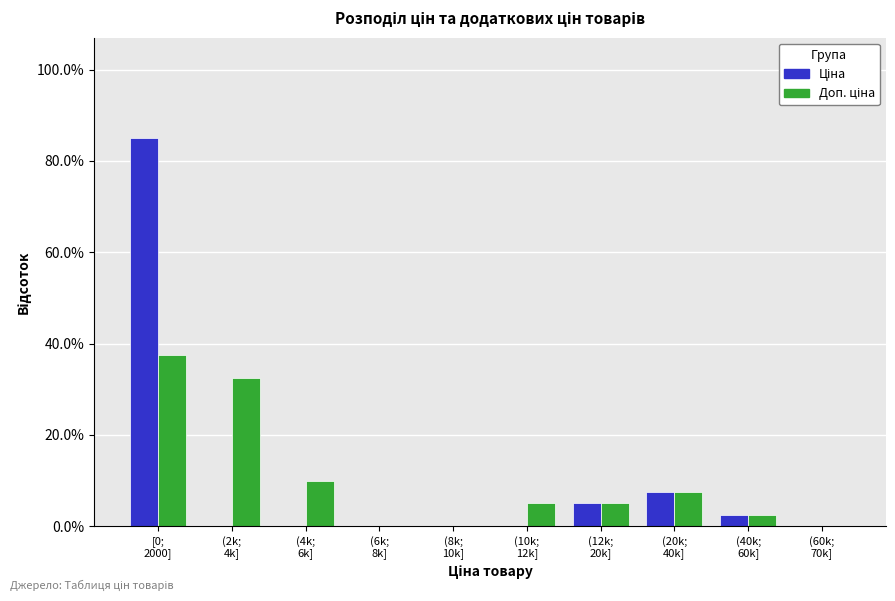

What is the greatest value displayed?

85.0